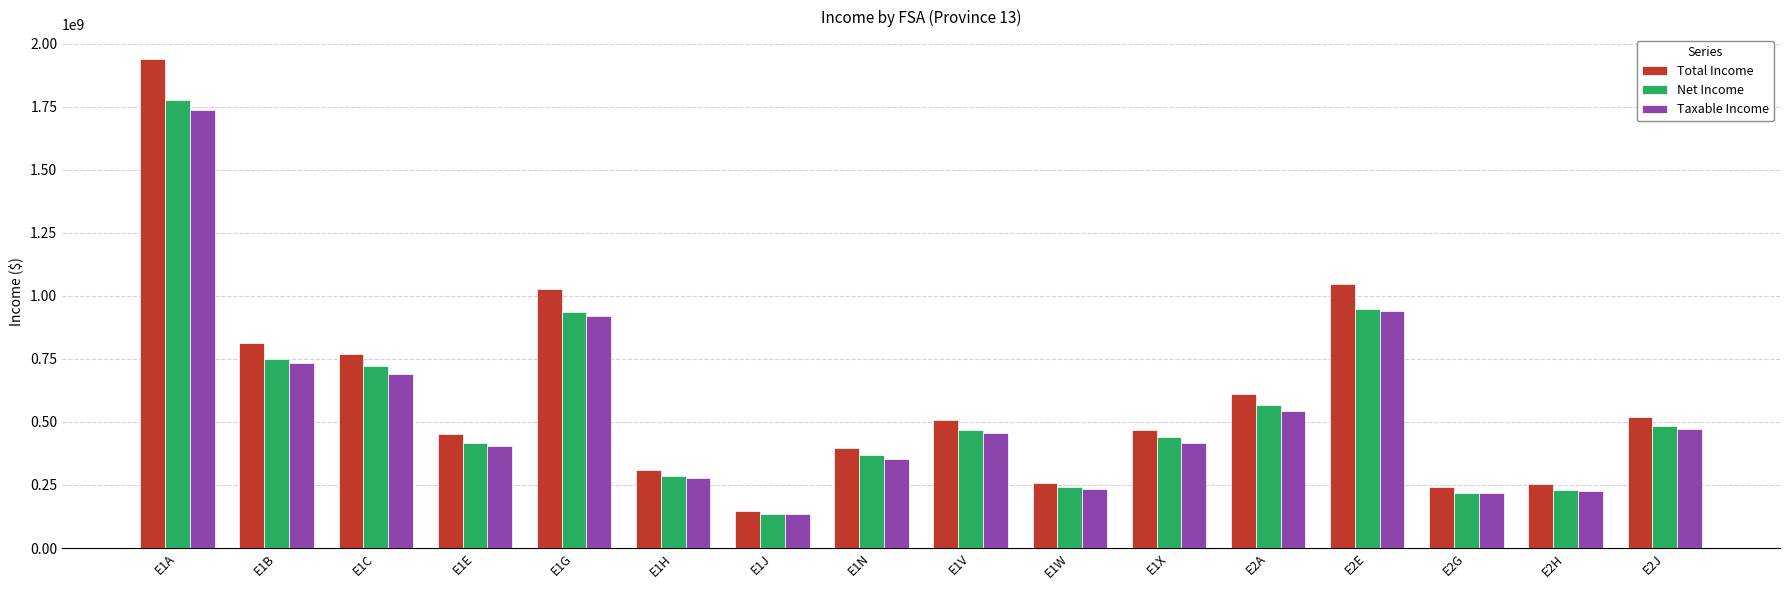

What are all the series names shown in the legend?

Total Income, Net Income, Taxable Income